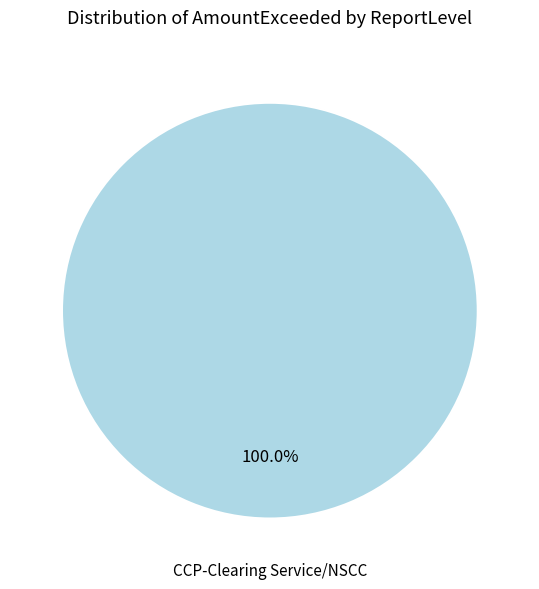

Does any single category account for the majority?

Yes